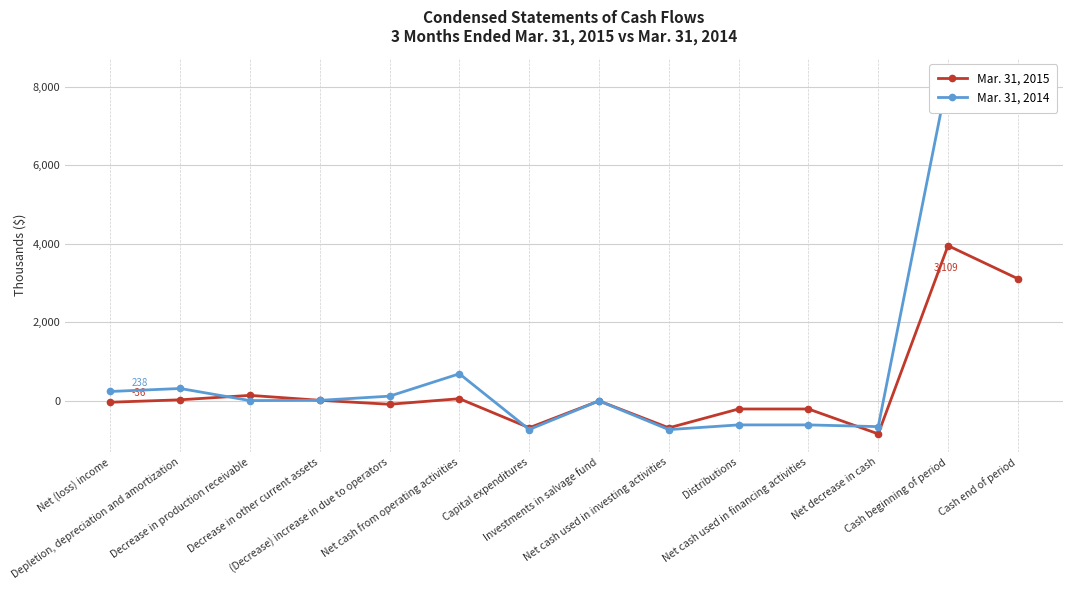

What is the label of the 12th point from the left?

Net decrease in cash